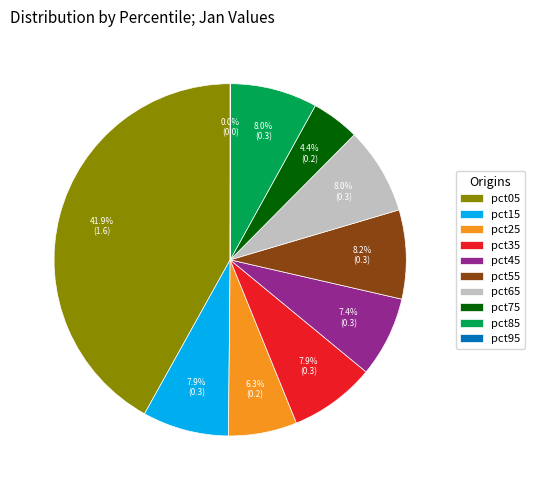

To the nearest percent, what percentage of the pie is pct85?

8%